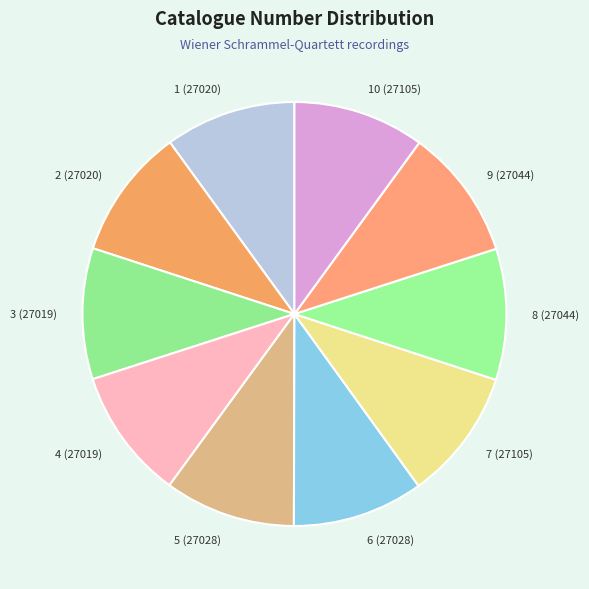

Combined, do 2 (27020) and 10 (27105) account for over 50%?

No